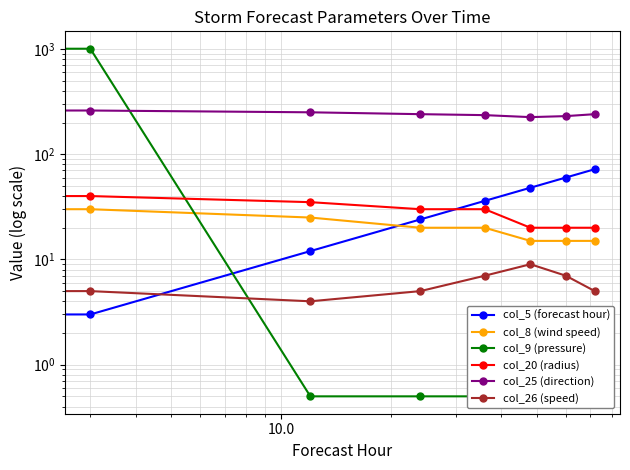

Is this an area chart (filled region under the line)?

No